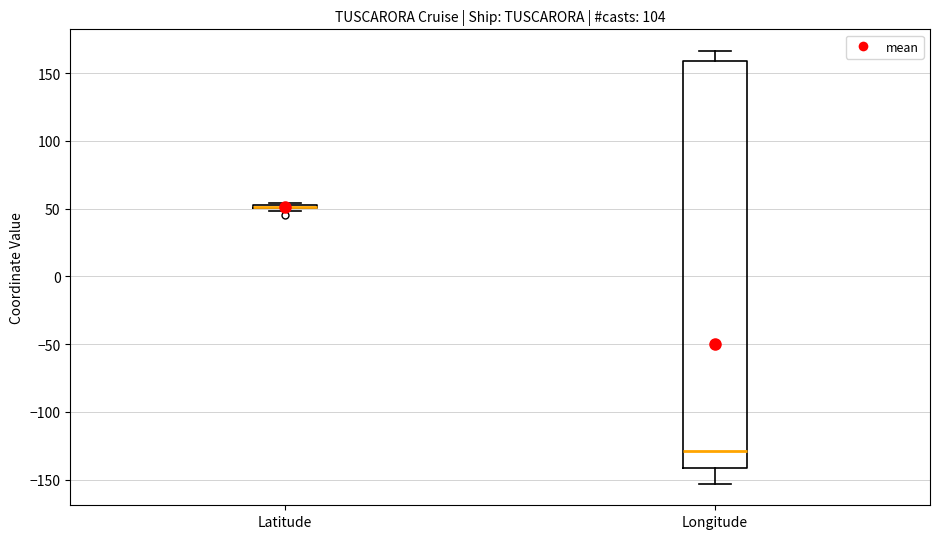

Comparing the boxes themselves (not the whiskers), which one is the tallest?

Longitude